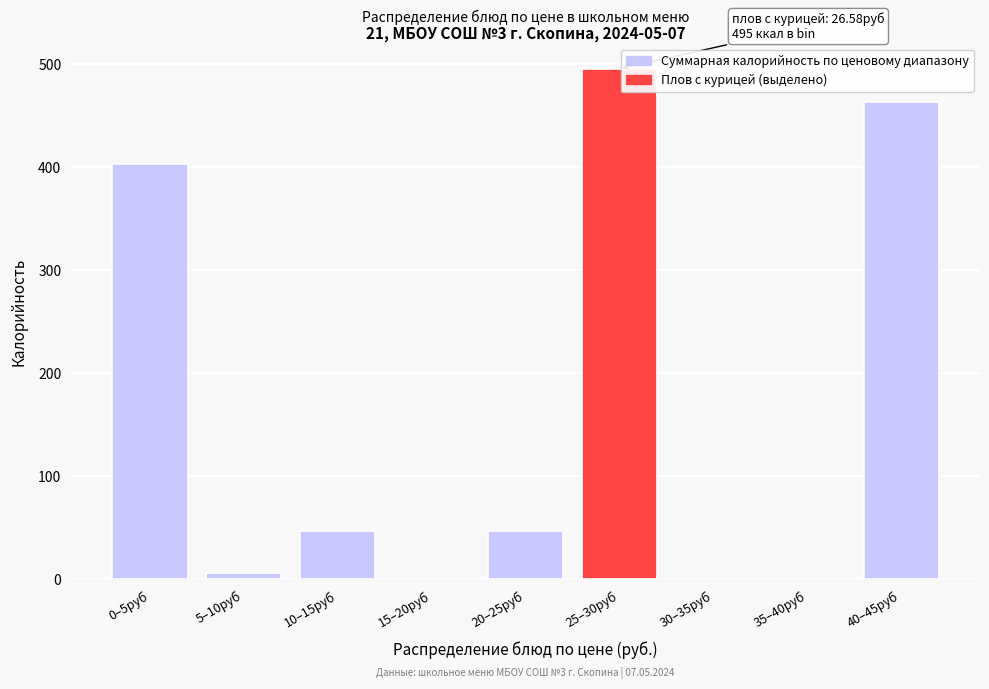

Where is the data nearest to the value 247?

0–5руб